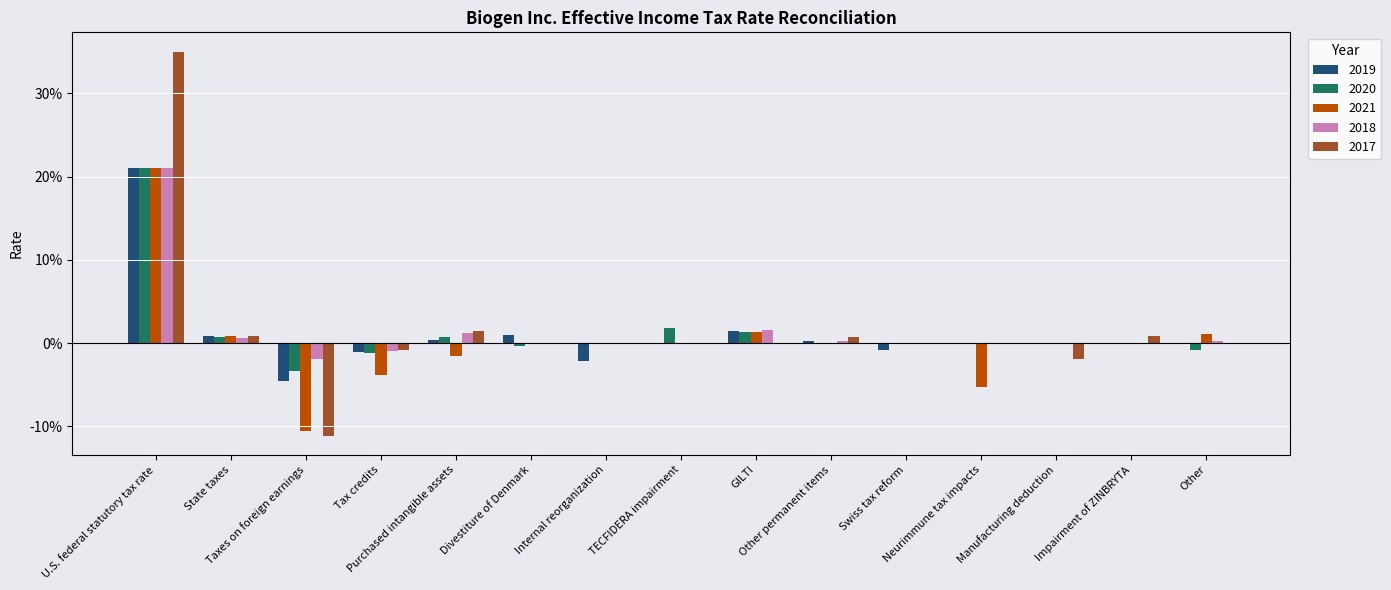

Is the value of 2017 at Taxes on foreign earnings greater than the value of 2018 at Other permanent items?

No